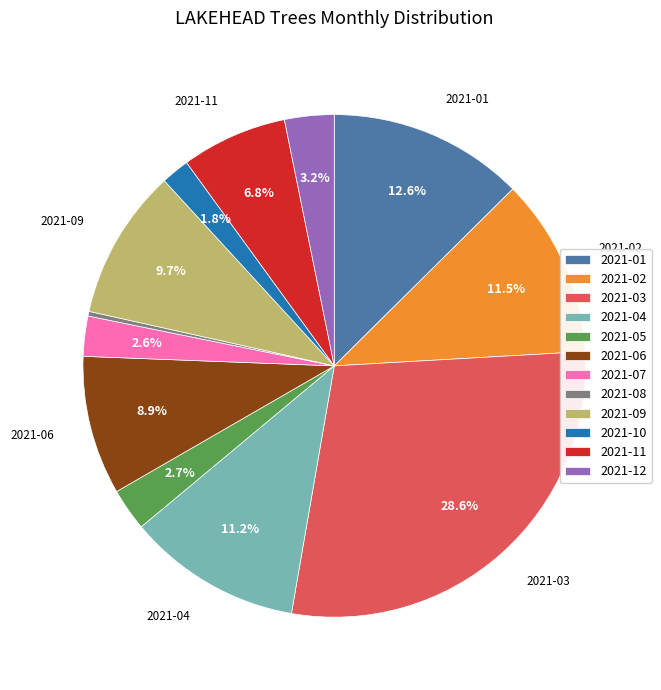

Which slice is the largest?

2021-03